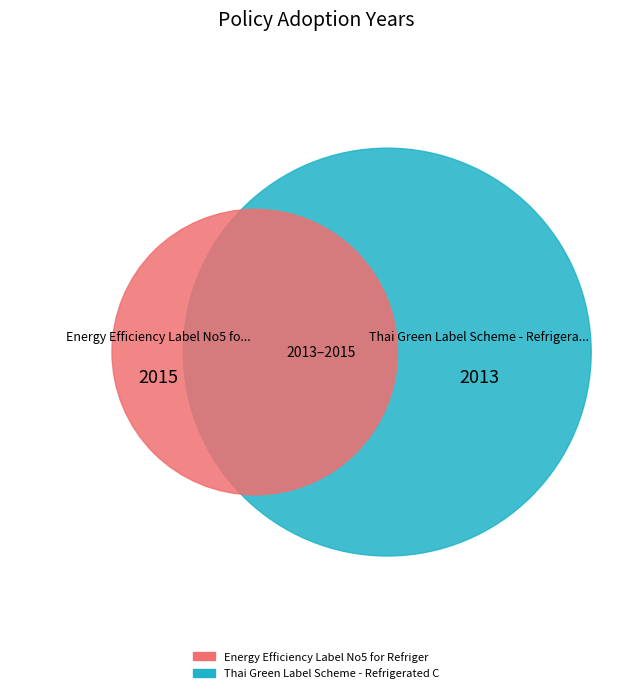

What is the total percentage of Energy Efficiency Label No5 for Refrigerated Cabinets and Thai Green Label Scheme - Refrigerated Cabinets?

100.0%